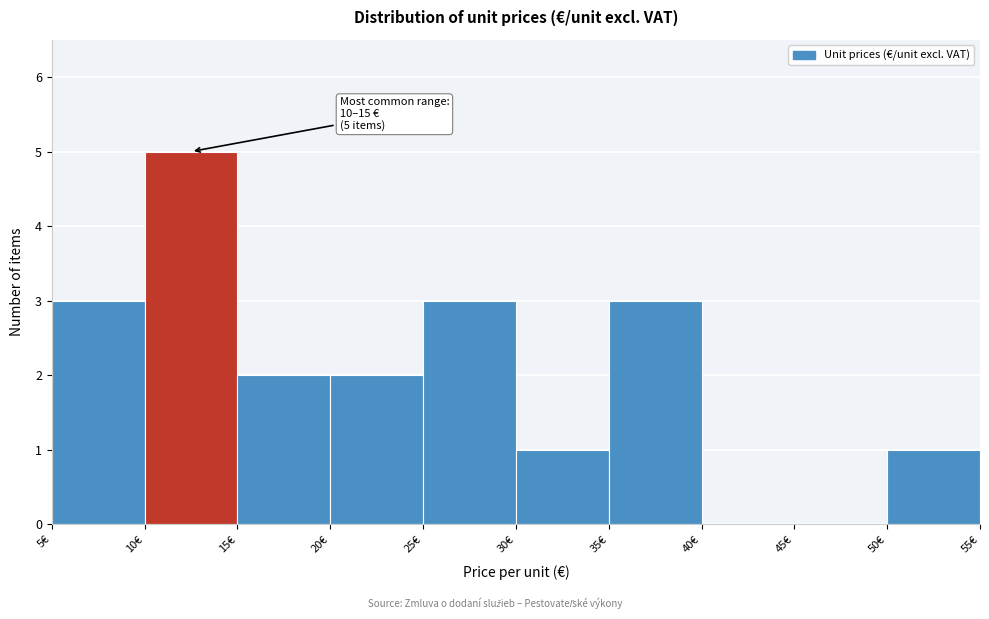

Over which range of the x-axis is the bar tallest?

10 to 15